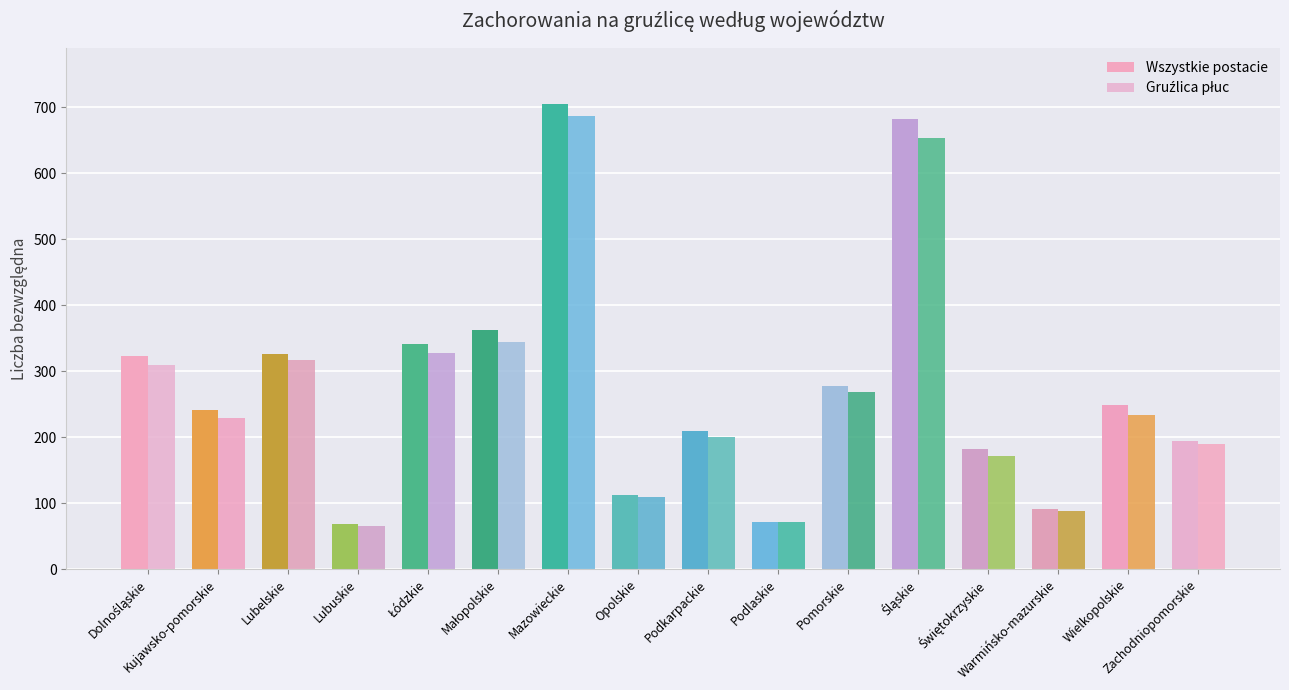

The value of Wszystkie postacie at Małopolskie is 363. True or false?

True